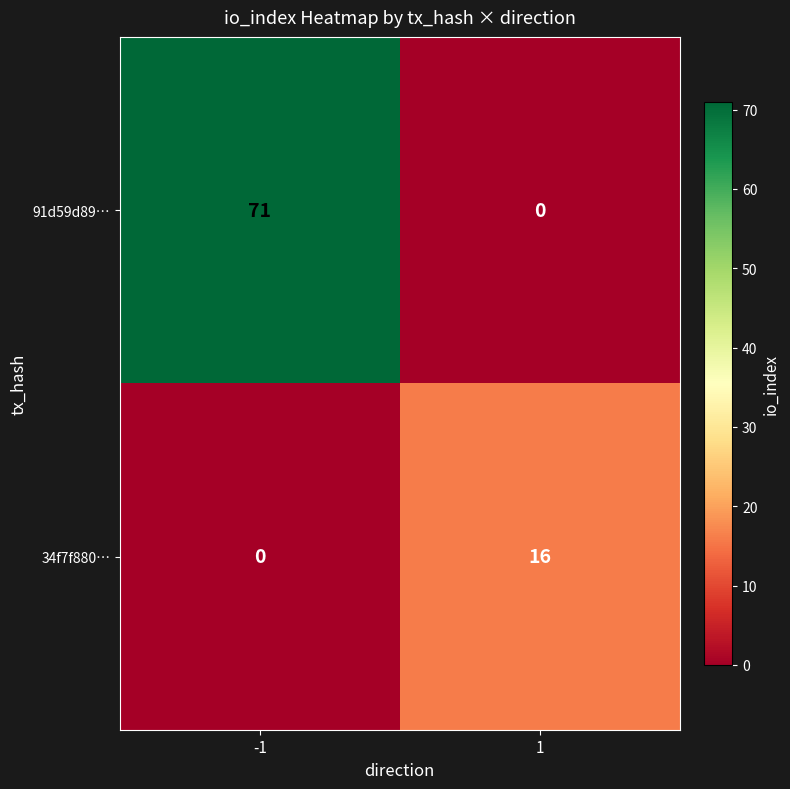

Which series has the largest total across all categories?

91d59d89…